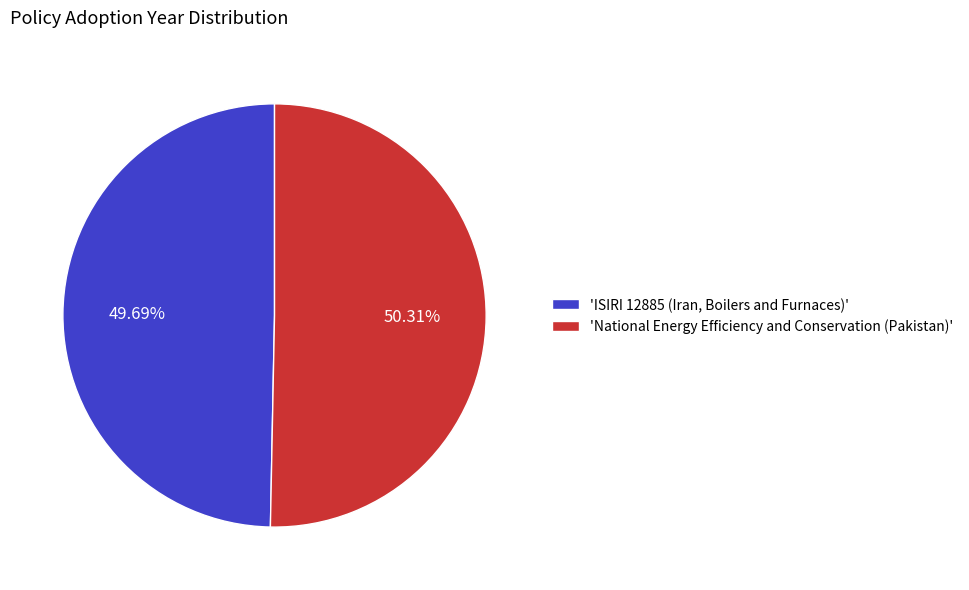

Which has a higher value, 'National Energy Efficiency and Conservation (Pakistan)' or 'ISIRI 12885 (Iran, Boilers and Furnaces)'?

'National Energy Efficiency and Conservation (Pakistan)'